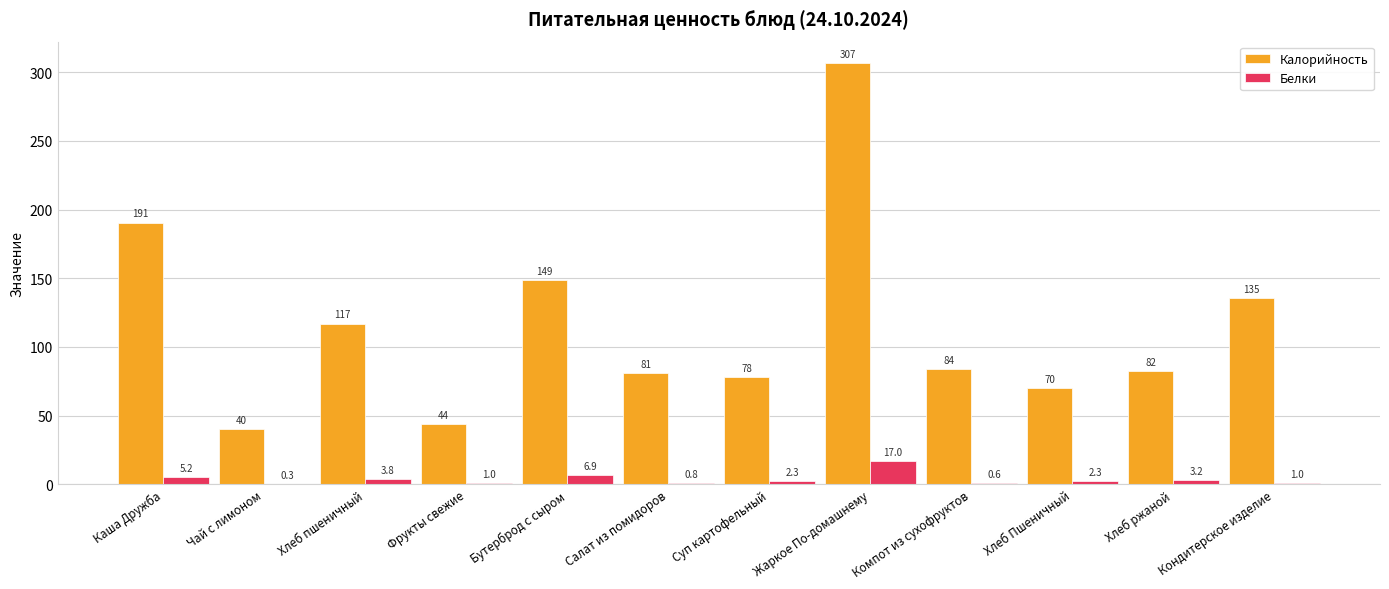

The value of Калорийность at Суп картофельный is 36.3. True or false?

False